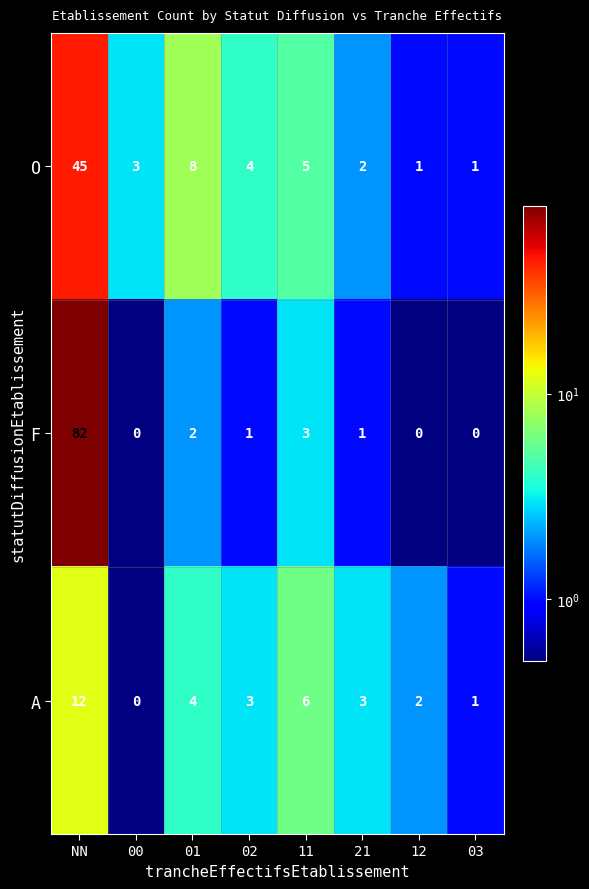

What is the total value across all series at 11?

14